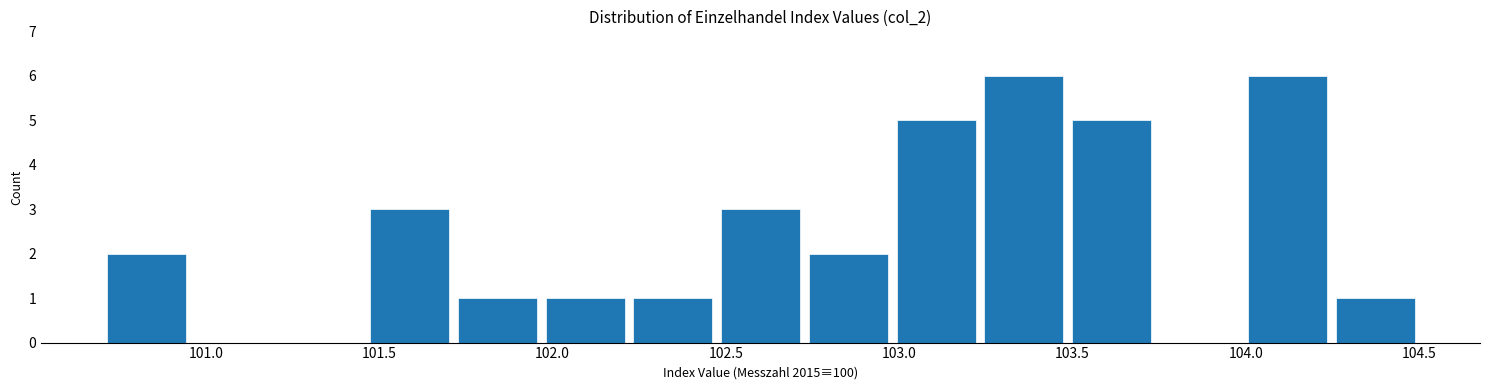

Reading left to right, transcribe this chart: for each bar, give the range it covers on the x-axis and its height. Neither the bar edges nor the heights are printed on the chart, so give them approximately, as read against the axes.

100.70 to 100.95: 2
100.95 to 101.20: 0
101.20 to 101.45: 0
101.45 to 101.70: 3
101.70 to 101.95: 1
101.95 to 102.20: 1
102.20 to 102.45: 1
102.45 to 102.75: 3
102.75 to 103.00: 2
103.00 to 103.25: 5
103.25 to 103.50: 6
103.50 to 103.75: 5
103.75 to 104.00: 0
104.00 to 104.25: 6
104.25 to 104.50: 1